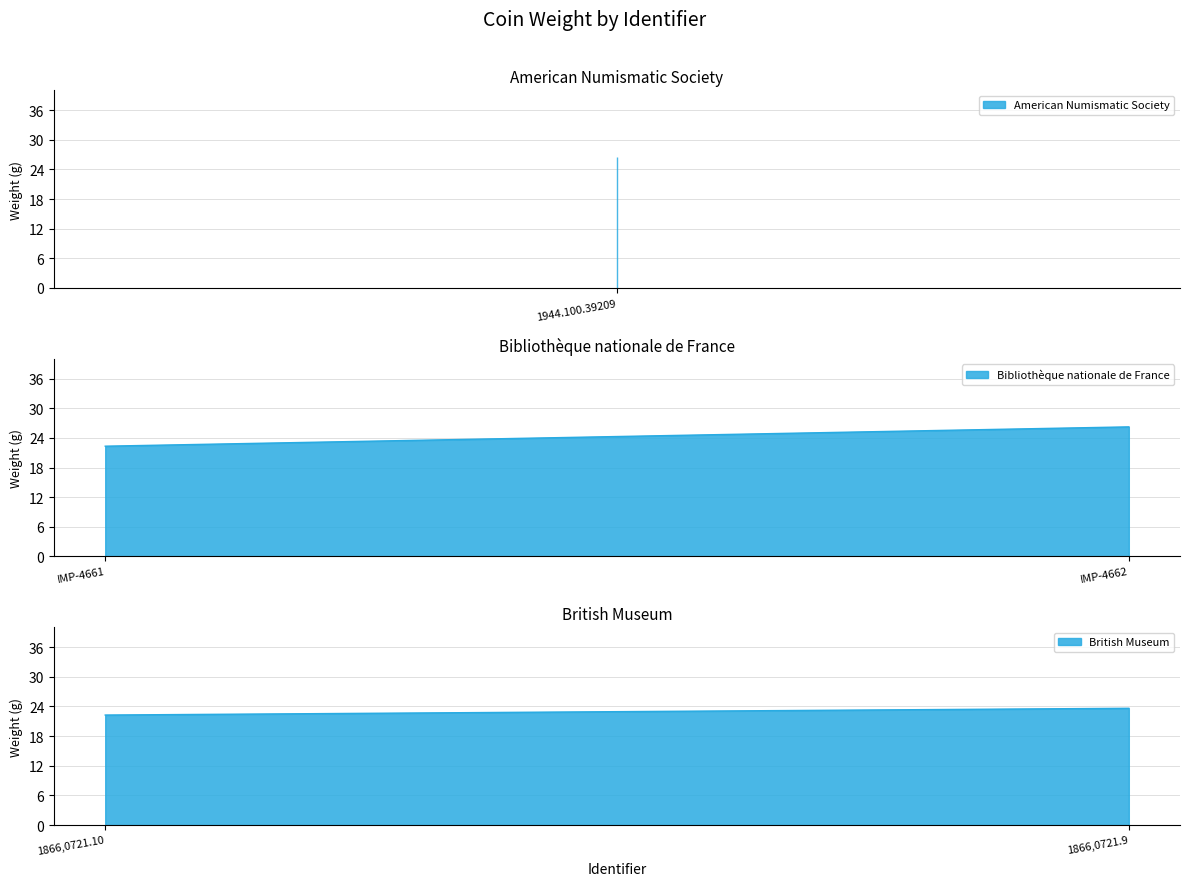

What is the ratio of the value at 1944.100.39209 to the value at 1866,0721.9?

1.1